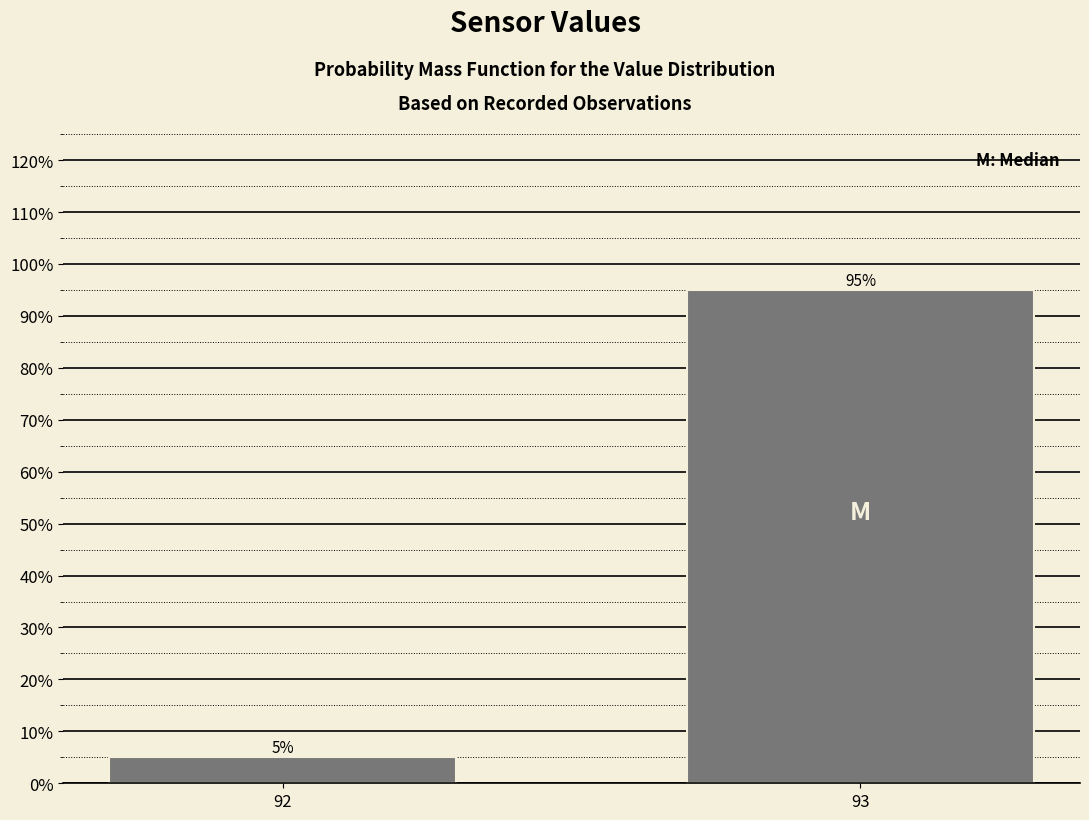

Reading left to right, transcribe all the data shown in this chart.

5.0	95.0